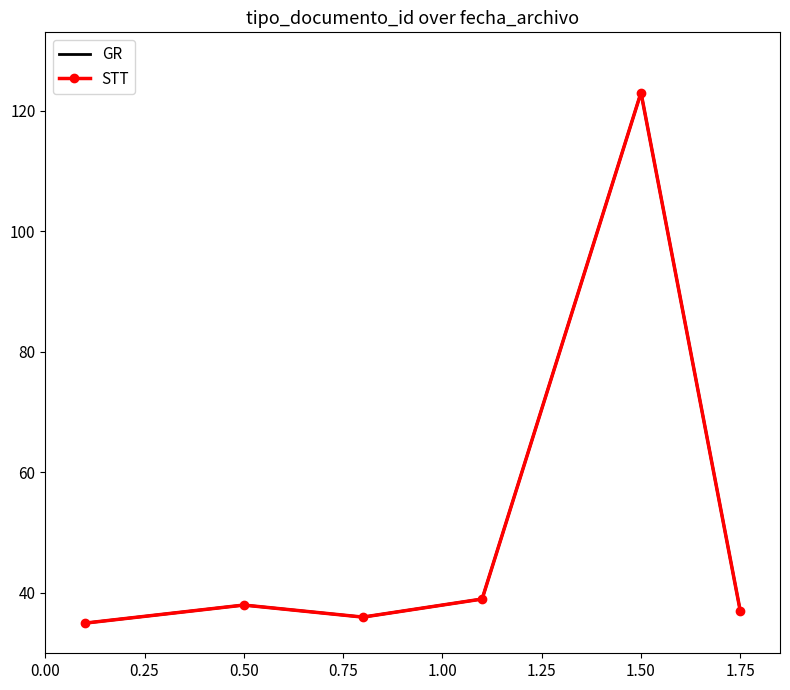

Which series has the largest total across all categories?

GR